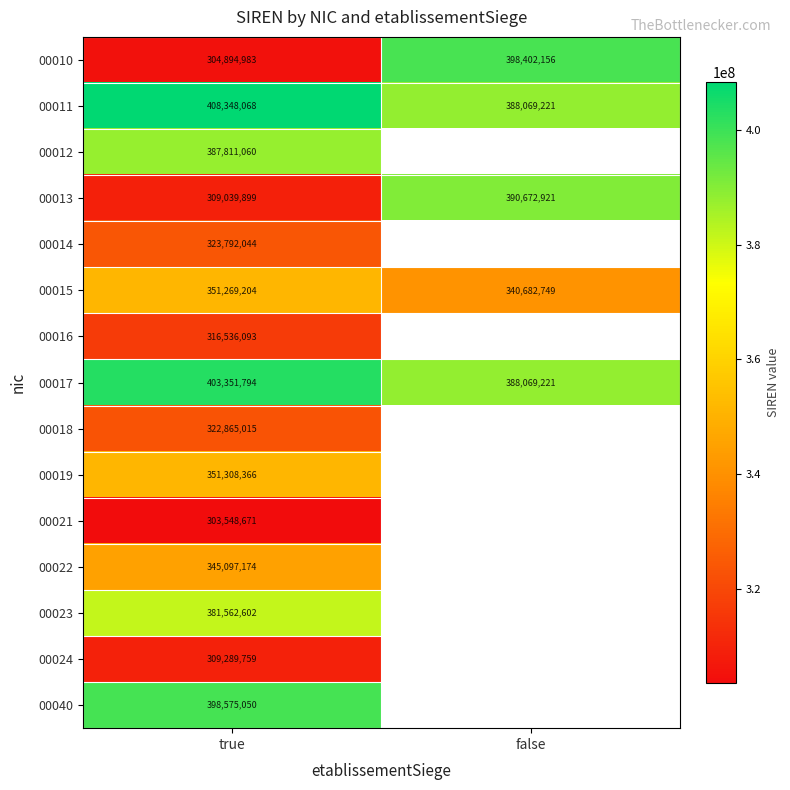

How many 00011 values are between 388069221 and 408348068?

2